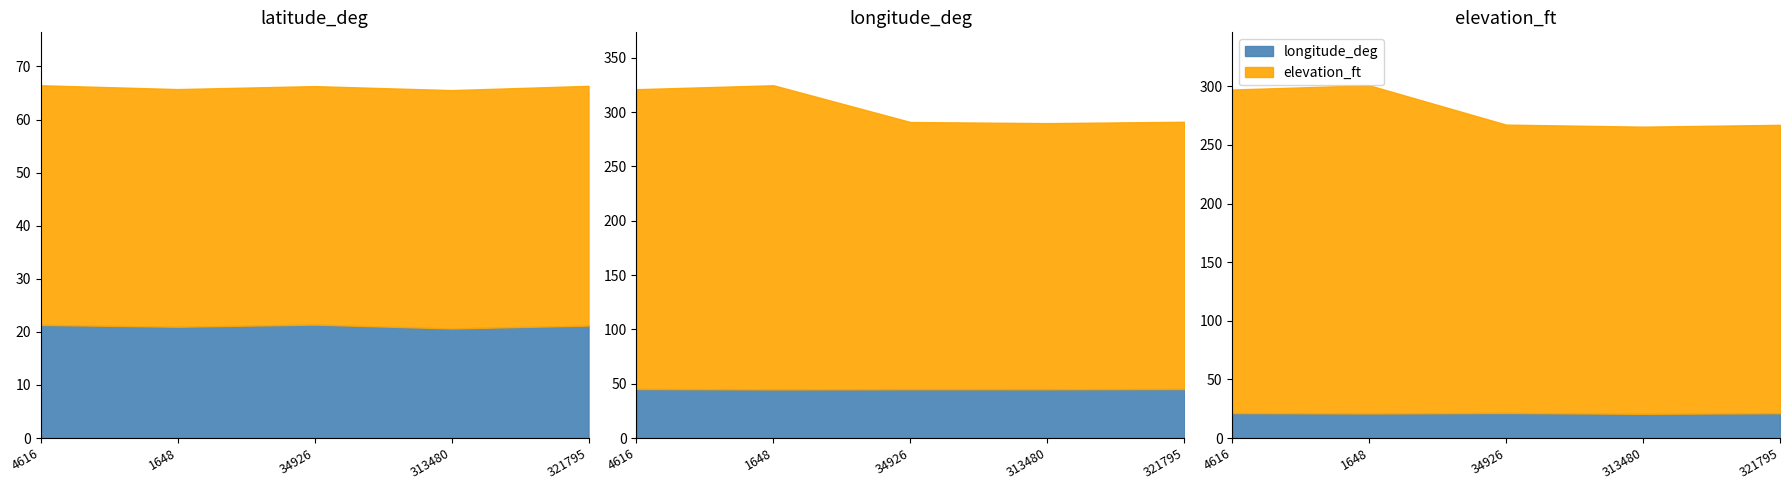

At which label does latitude_deg reach its peak?

321795